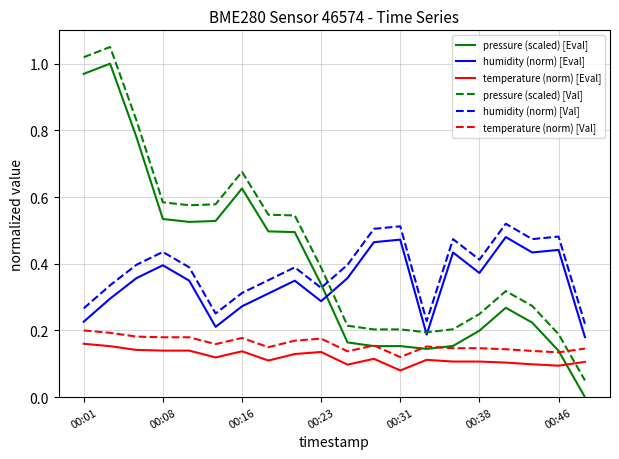

True or false: temperature (norm) [Eval] and temperature (norm) [Val] intersect in this chart.

False